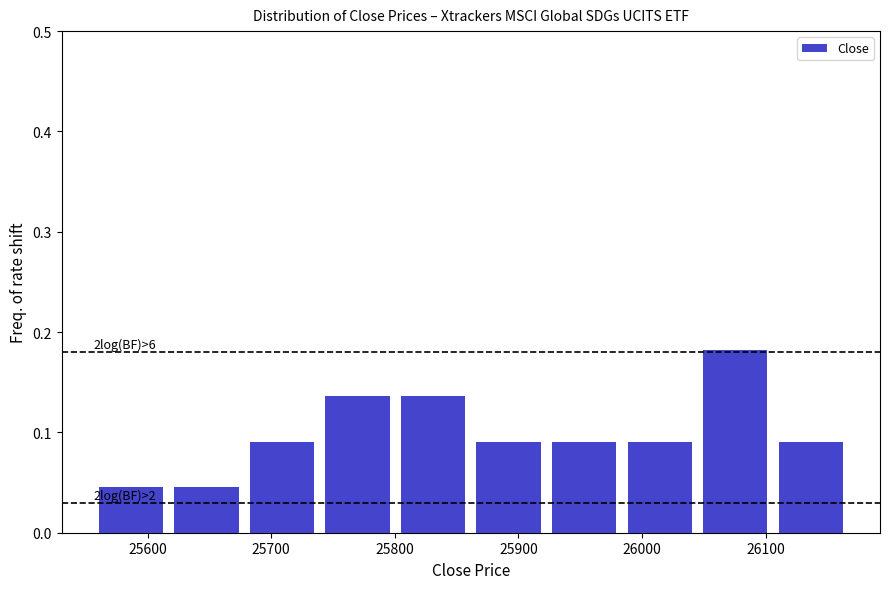

Which range on the x-axis has the tallest bar?

26040 to 26110